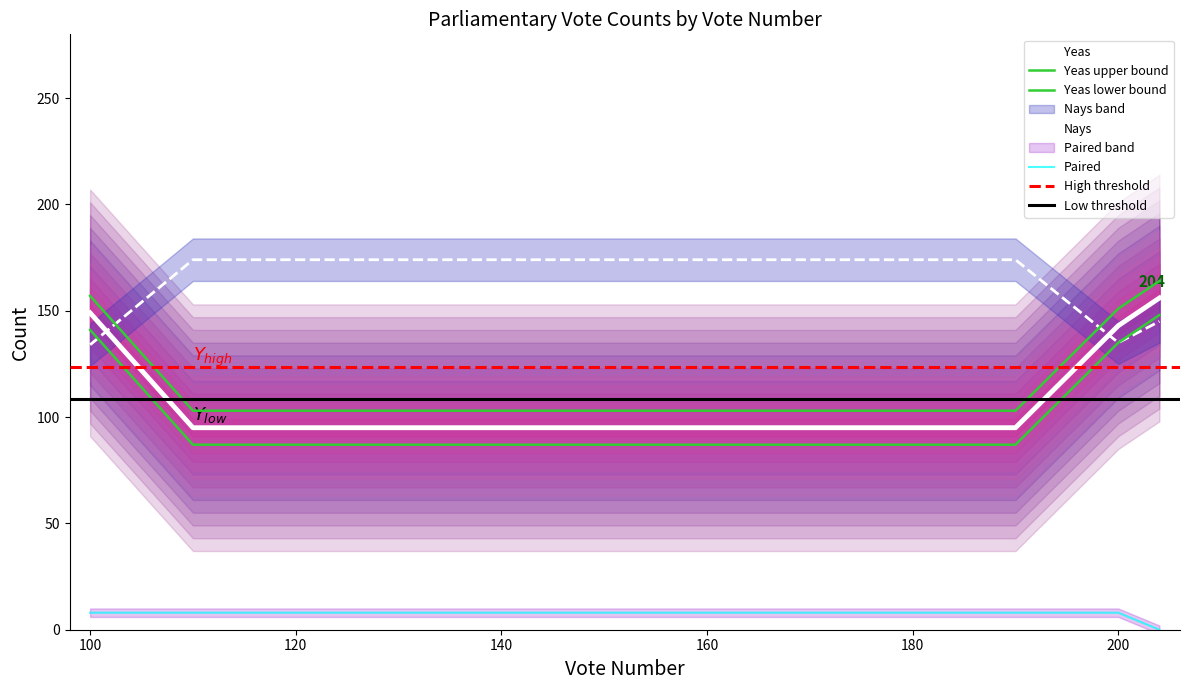

The value of Nays at 170 is 174. True or false?

True